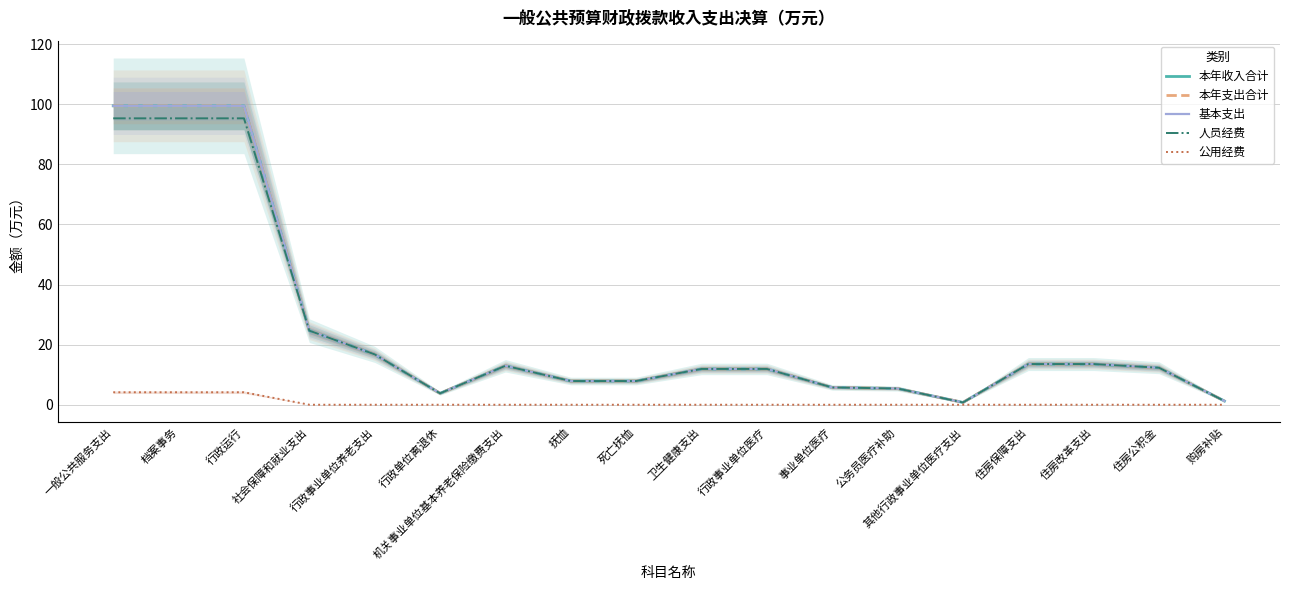

What is the label of the 3rd point from the left?

行政运行